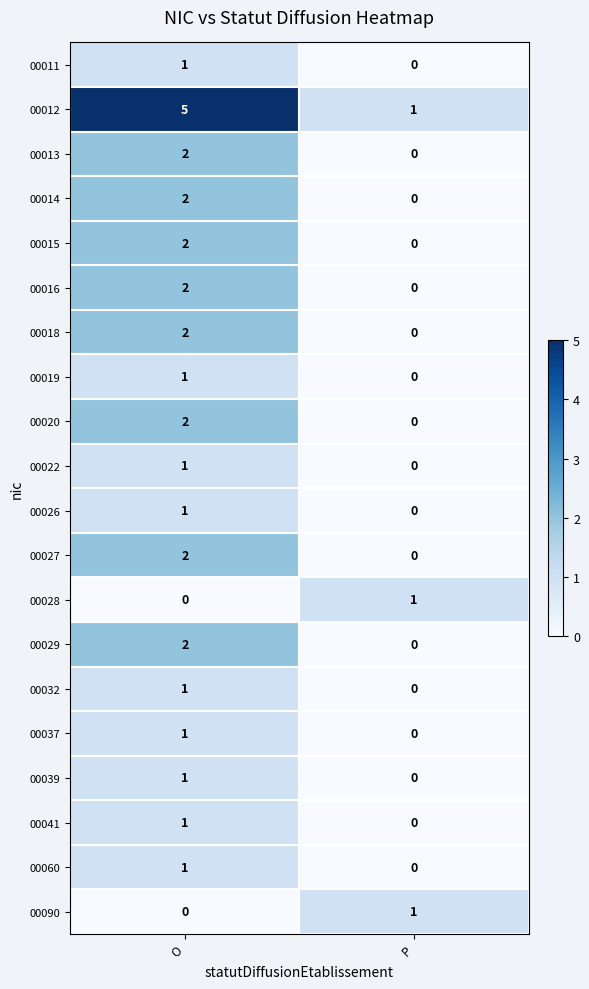

At which category is the sum across all series the highest?

O